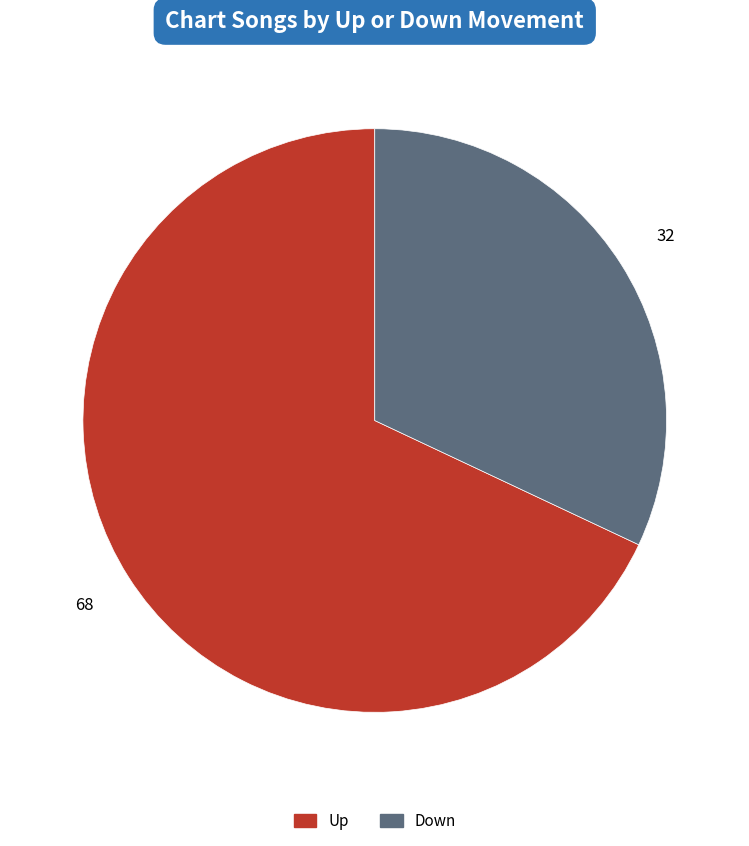

Is there any slice that represents more than half of the pie?

Yes